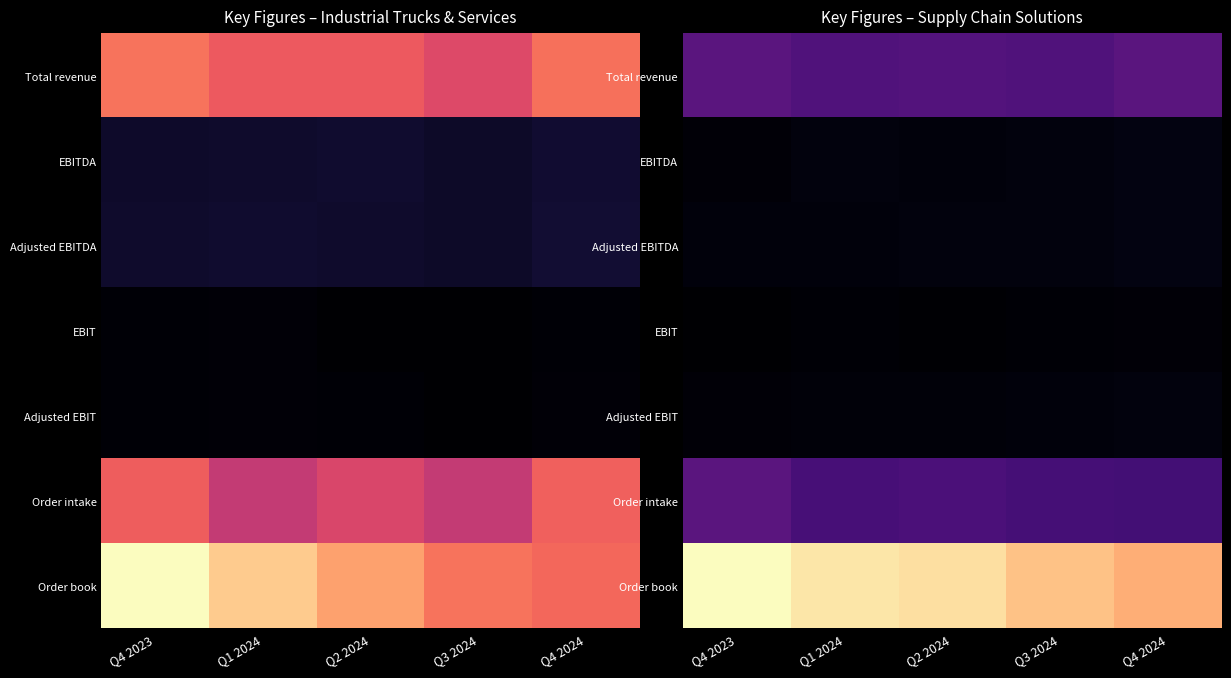

At which category is the sum across all series the highest?

Q4 2023